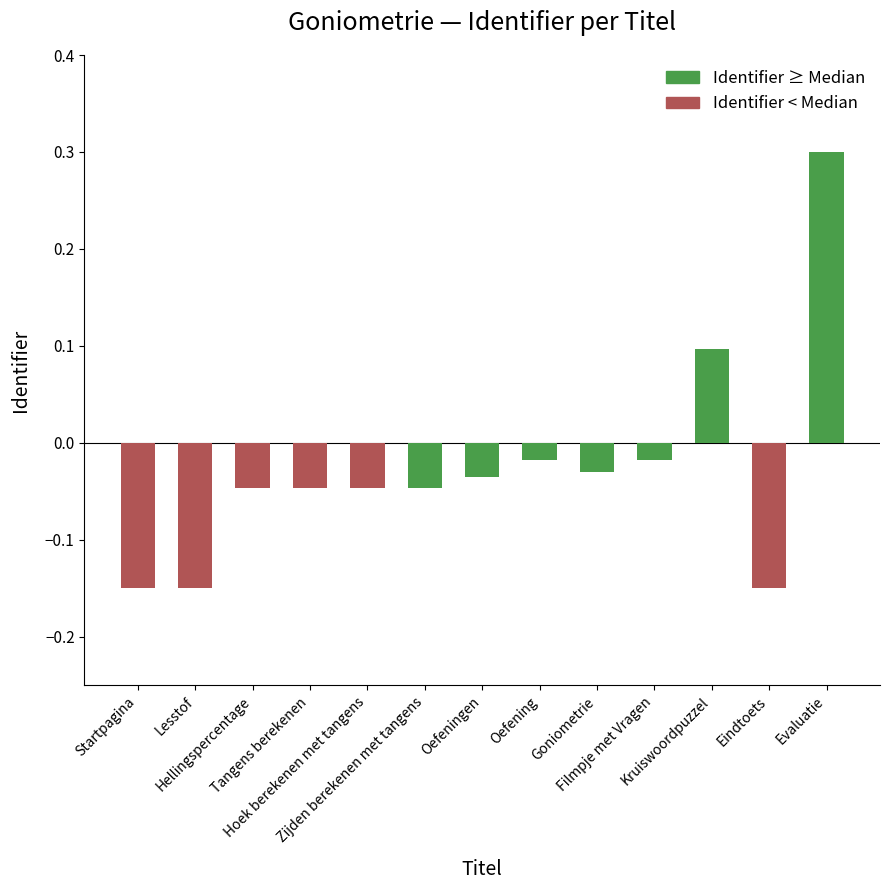

At which category does the chart reach its peak across all series?

Evaluatie